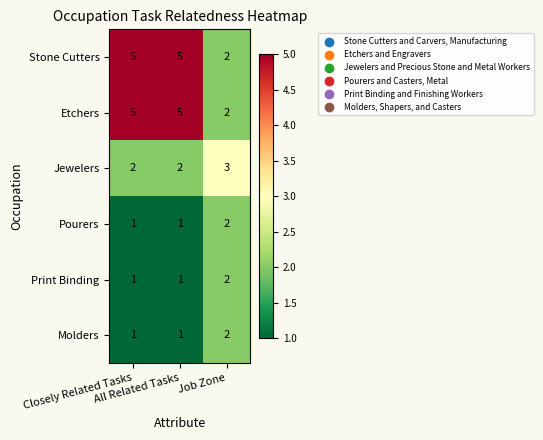

What is the sum of all Pourers values?

4